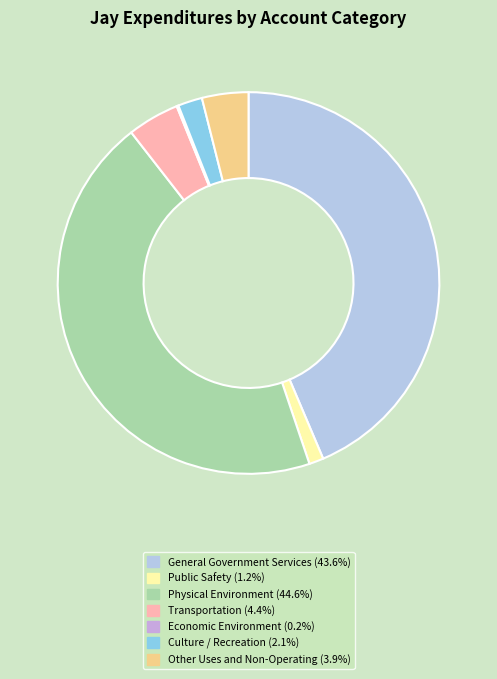

What is the change in value from Transportation to Culture / Recreation?

-38722